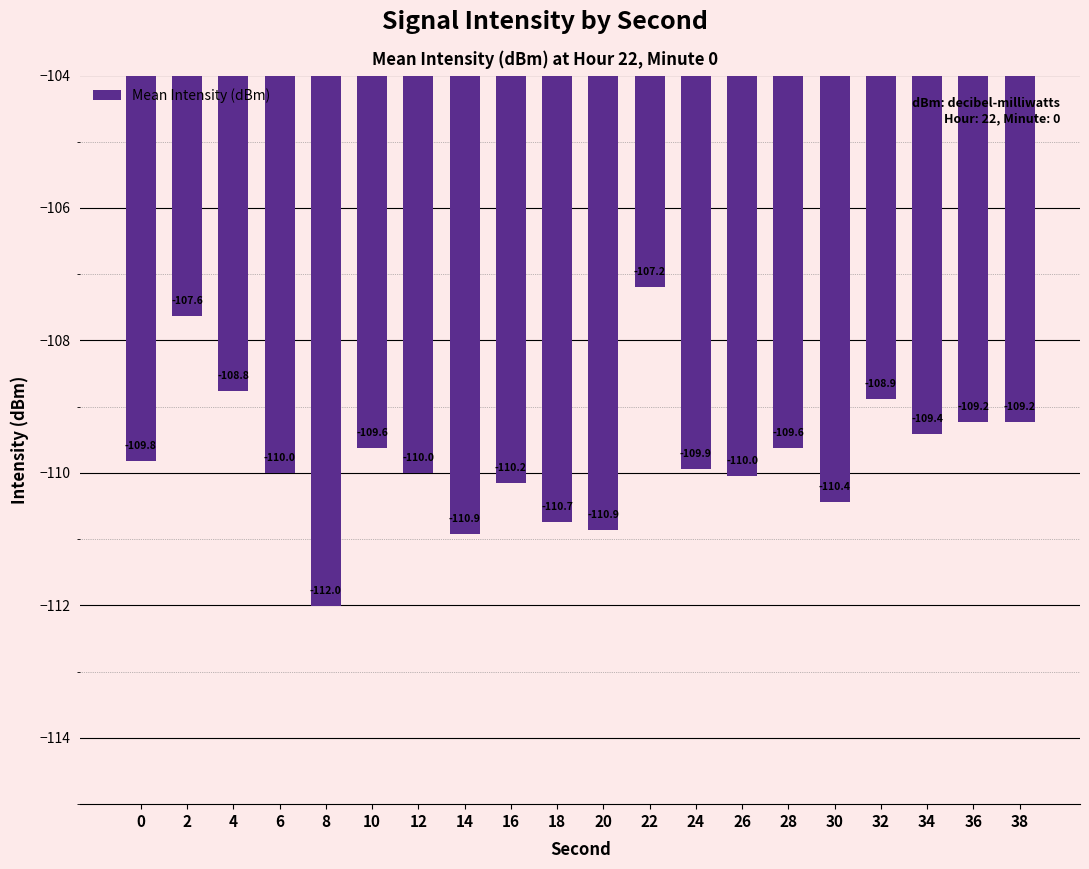

Which has a higher value, 30 or 16?

16